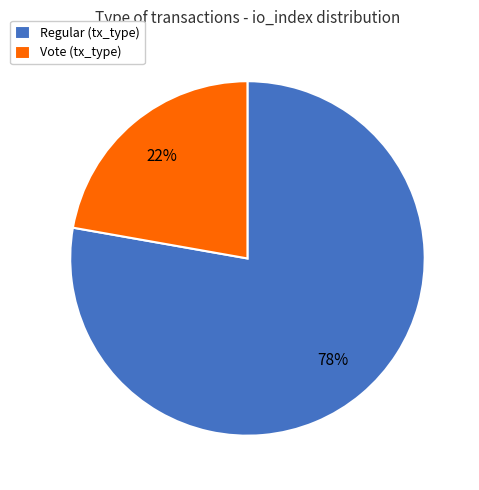

Which category has the smallest portion of the pie?

Vote (tx_type)